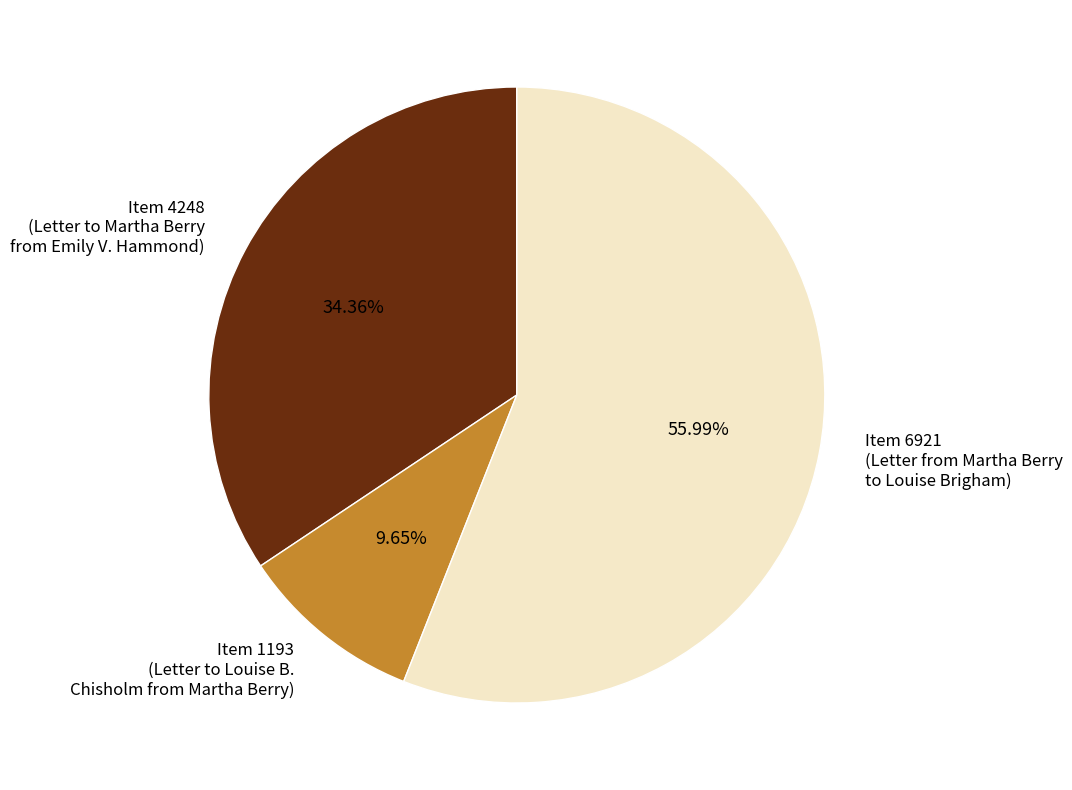

To the nearest percent, what is the average slice percentage?

33%